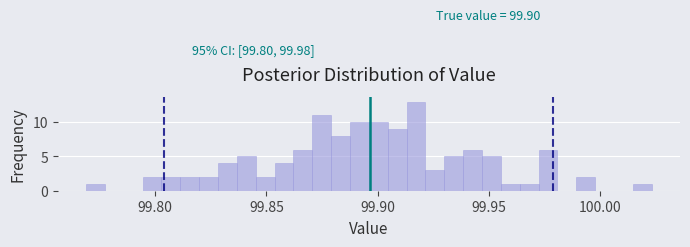

Read against the x-axis, roughly where is the centre of the tallest bar?

99.915